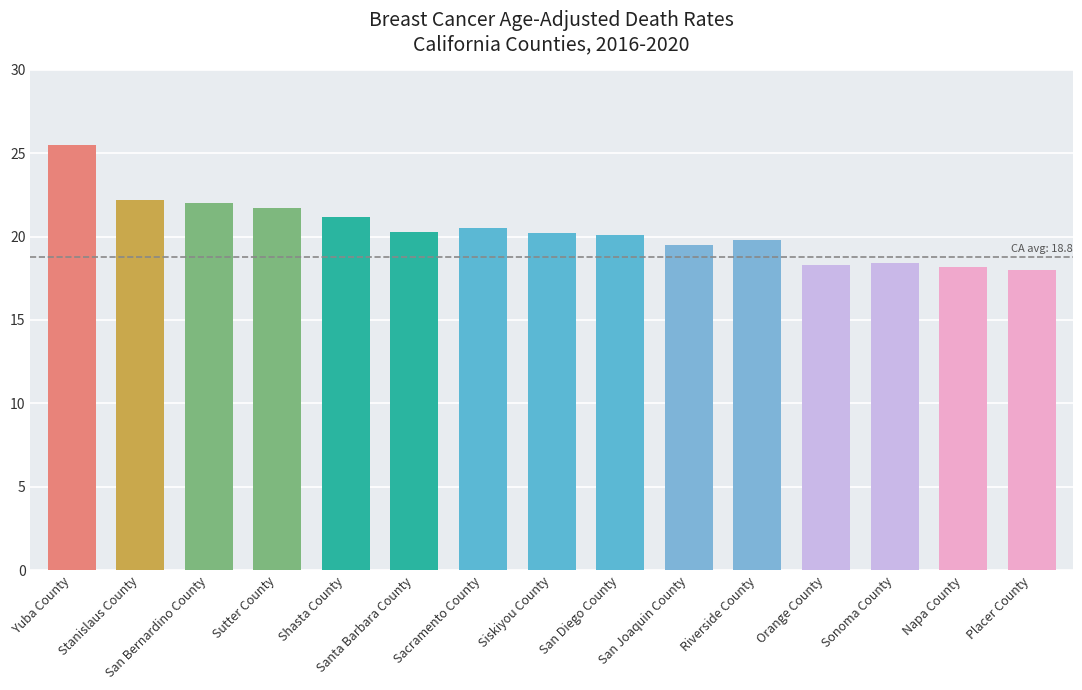

At which label is the value closest to 21?

Shasta County